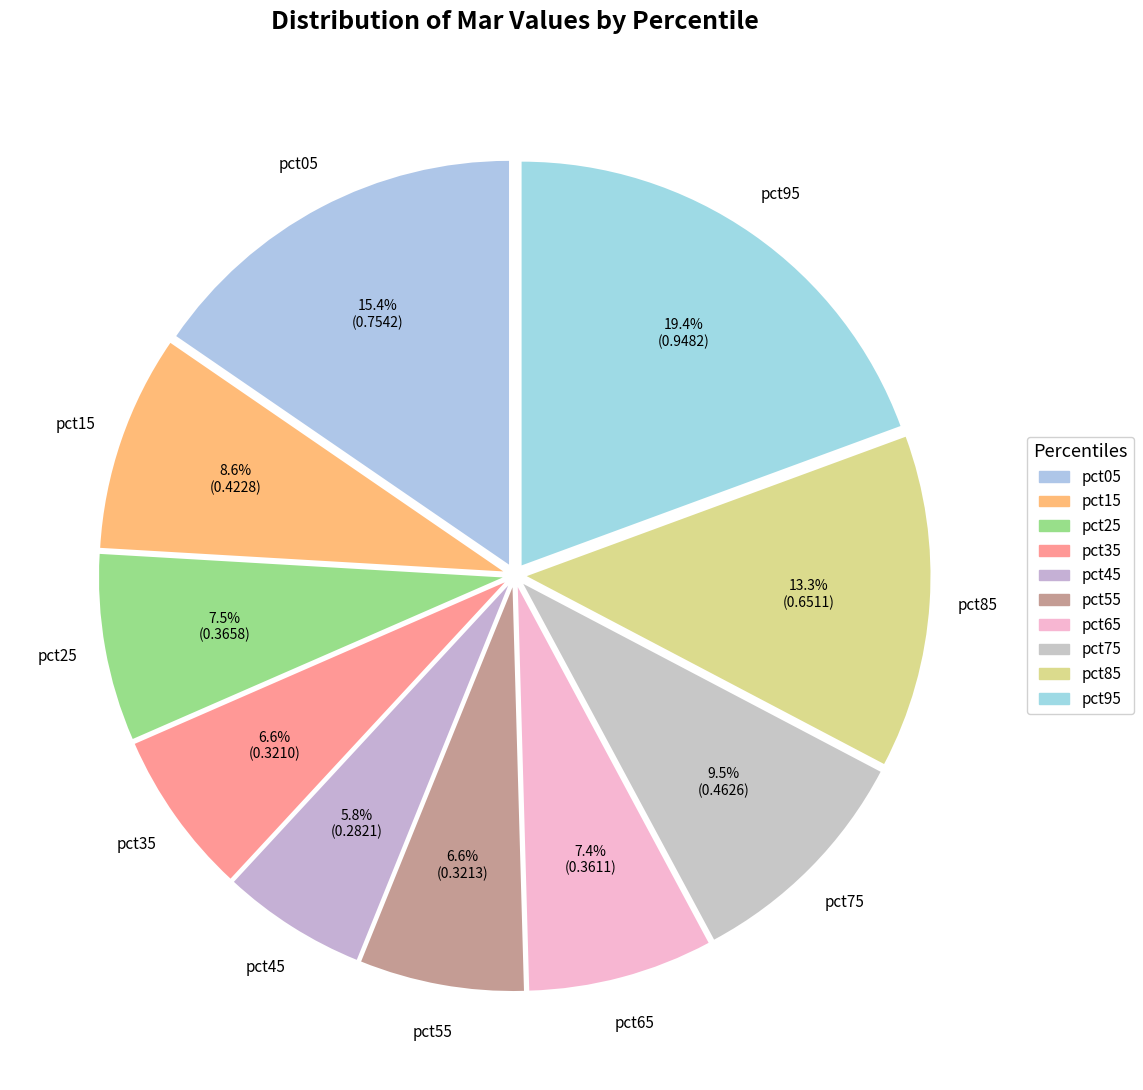

Is there a majority slice in this chart?

No